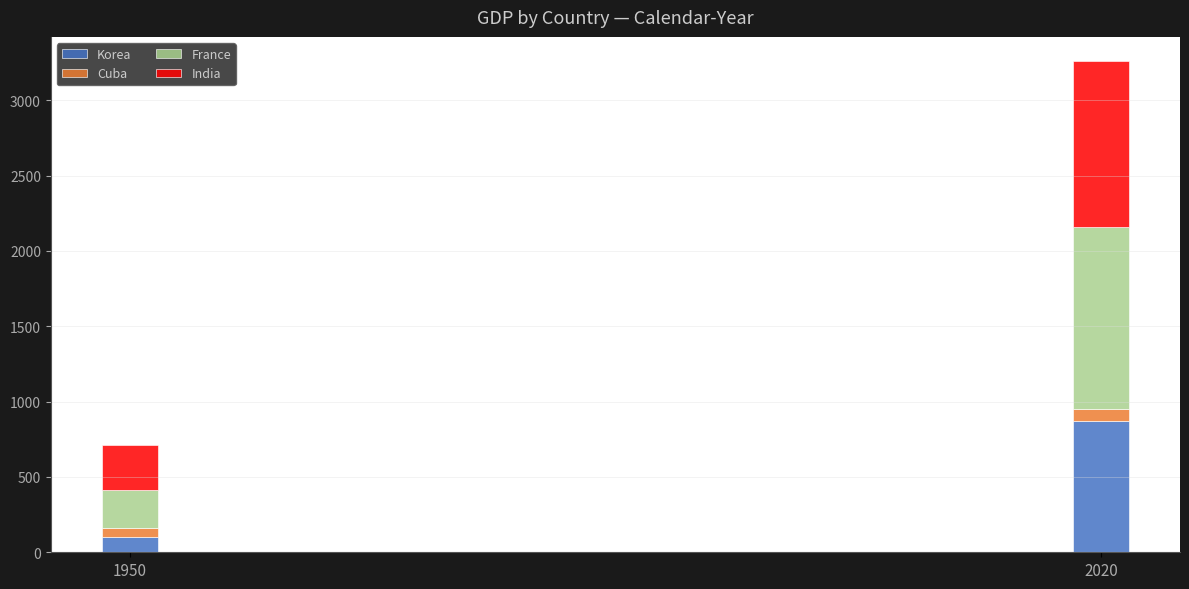

Reading left to right, transcribe the values for Korea.

100	874